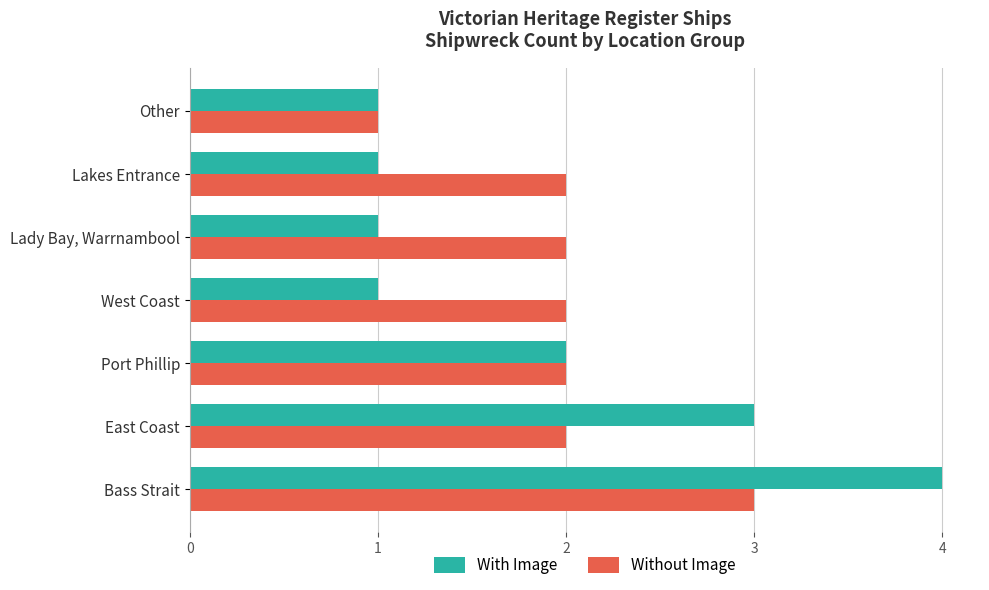

What is the smallest value displayed?

1